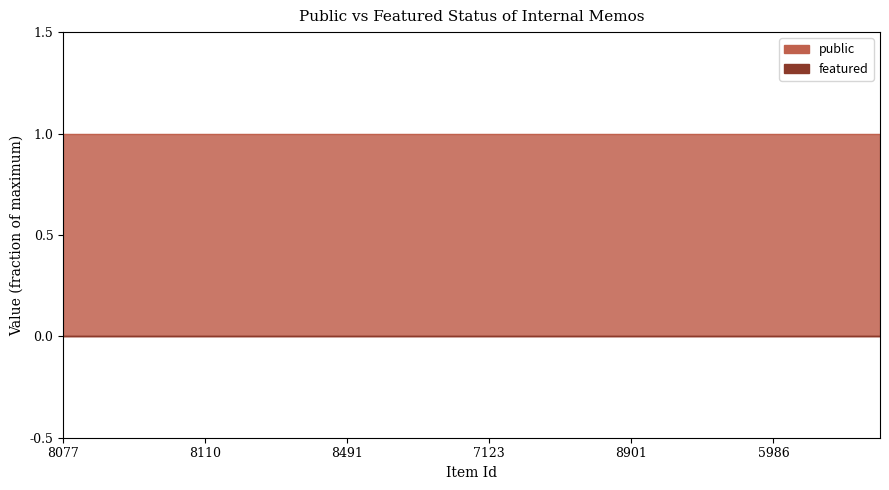

Rank the categories by featured value from lowest to highest.

8077, 7422, 6926, 7068, 8110, 6690, 8211, 8312, 8491, 8418, 7368, 8784, 7123, 6805, 7335, 8272, 8901, 6562, 5229, 5017, 5986, 7318, 8055, 8305